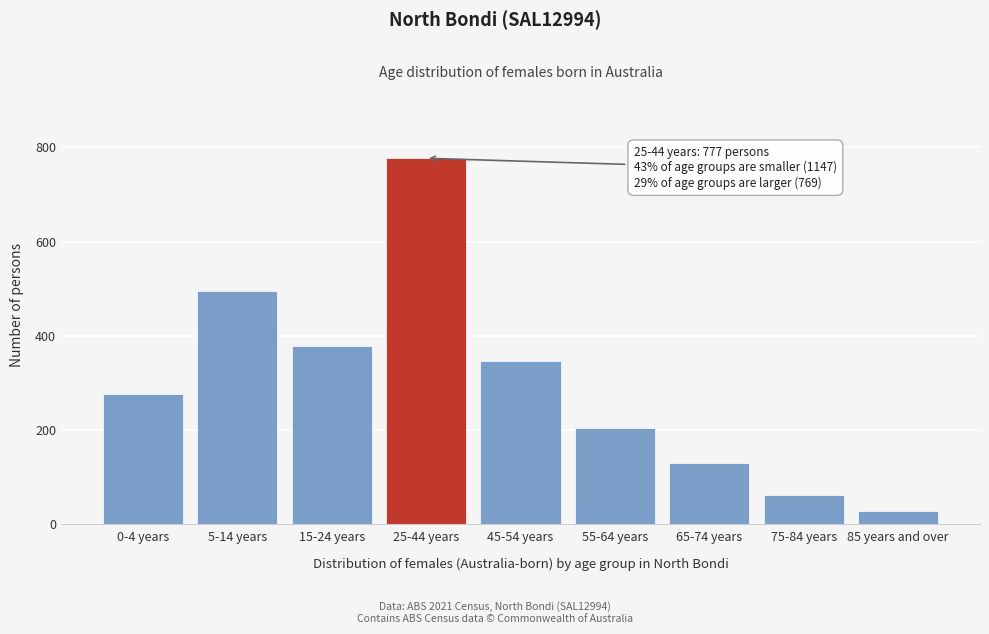

Reading left to right, what are all the values shown in this chart?

275	495	377	777	347	203	130	61	28